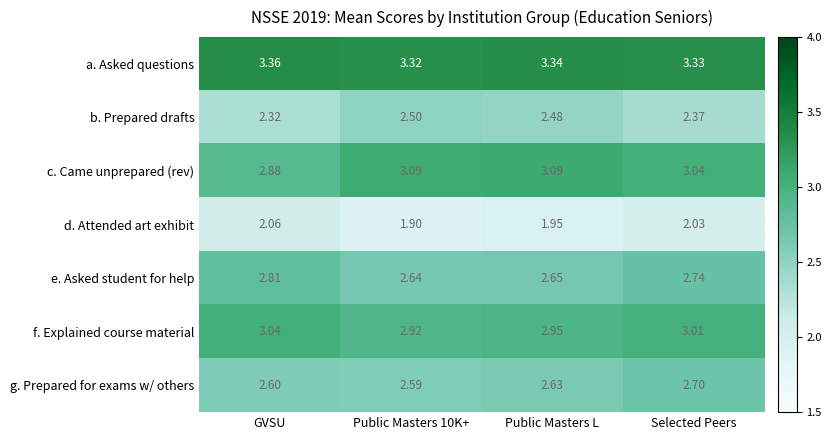

At which category does the chart reach its peak across all series?

GVSU